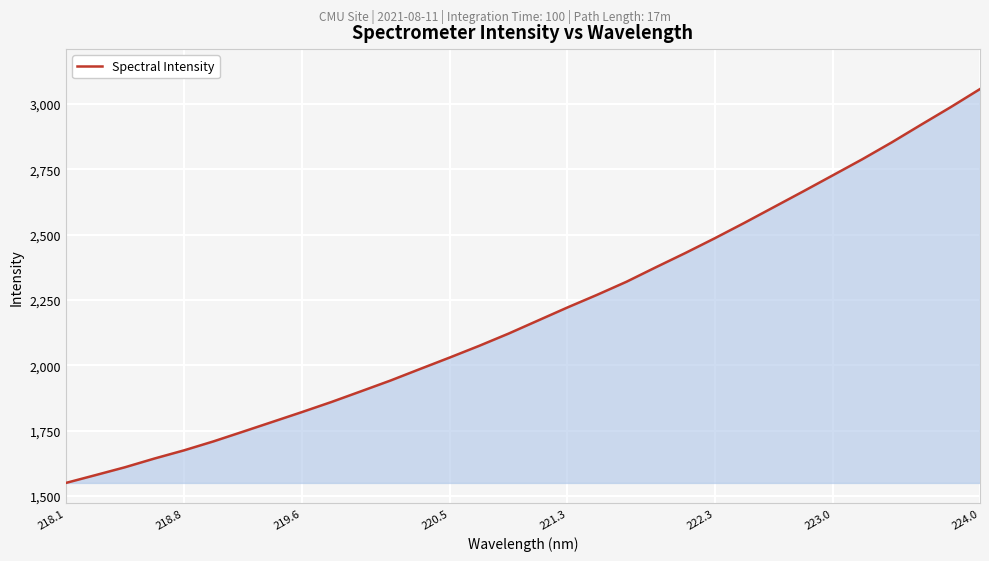

What is the greatest value displayed?

3057.3